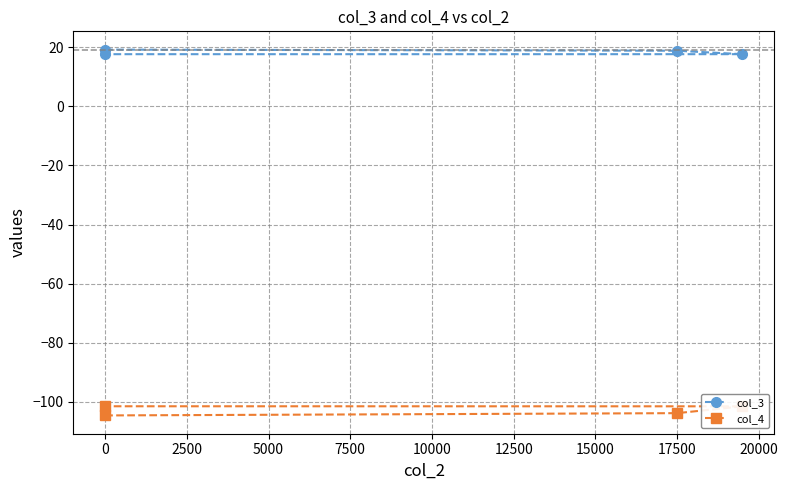

True or false: col_4 and col_3 intersect in this chart.

False